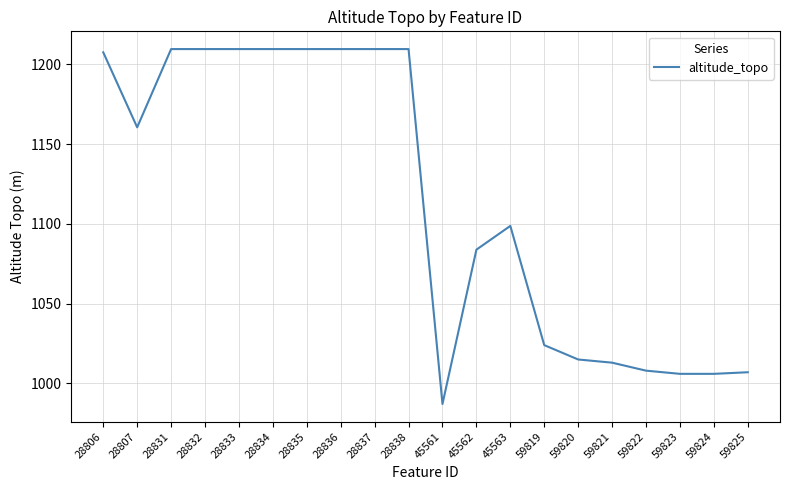

What is the ratio of the value at 59824 to the value at 59819?

1.0